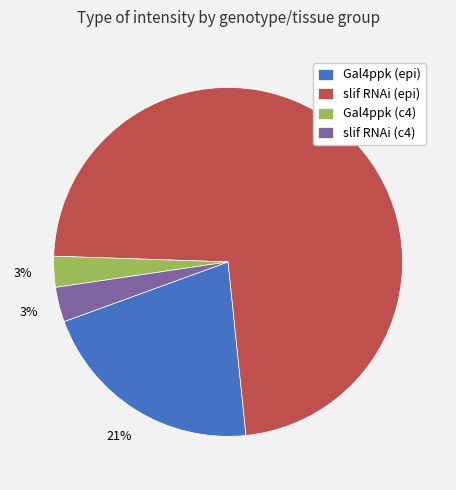

Is it true that Gal4ppk (epi) is 21% of the pie?

True